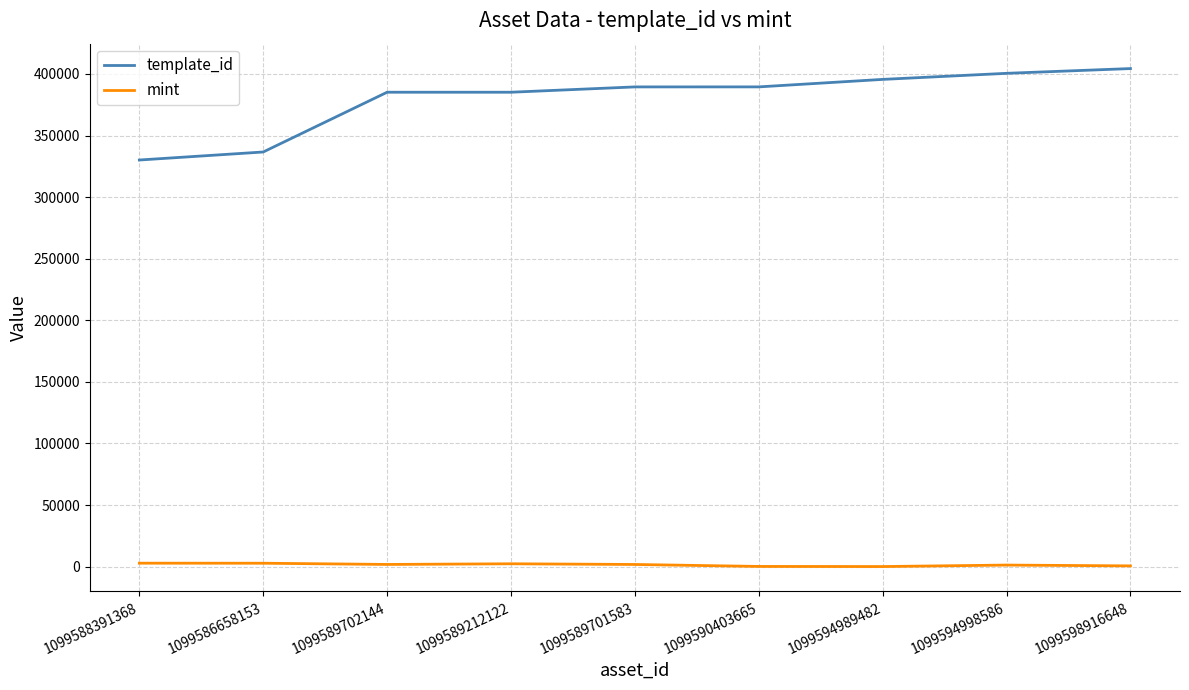

Read the template_id value at 1099594998586.

400511